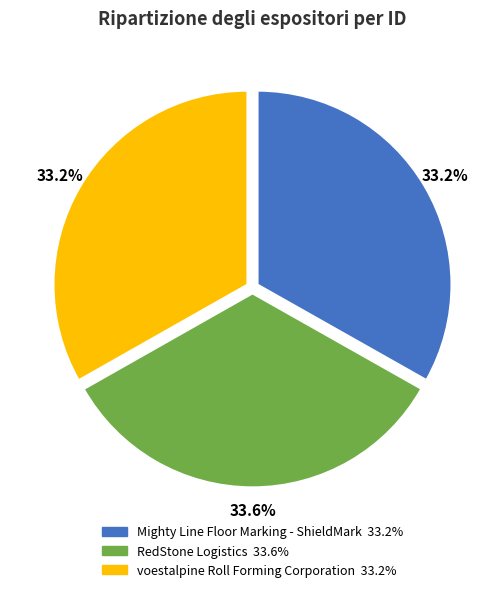

To the nearest percent, what percentage of the pie is voestalpine Roll Forming Corporation?

33%